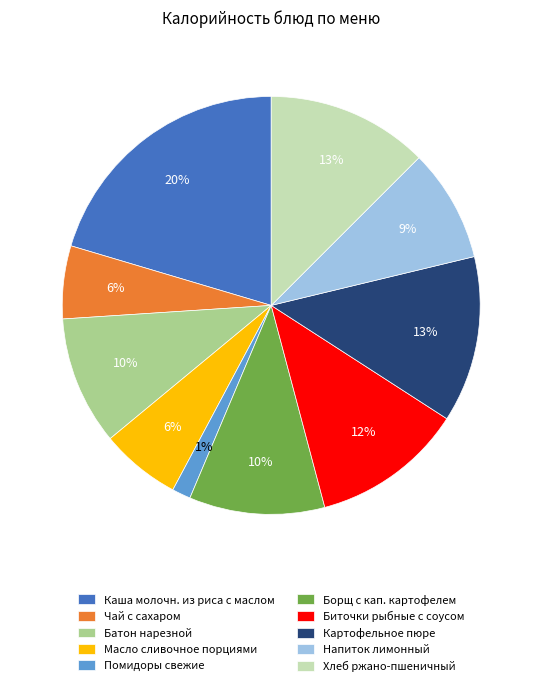

Which has a higher value, Батон нарезной or Каша молочн. из риса с маслом?

Каша молочн. из риса с маслом